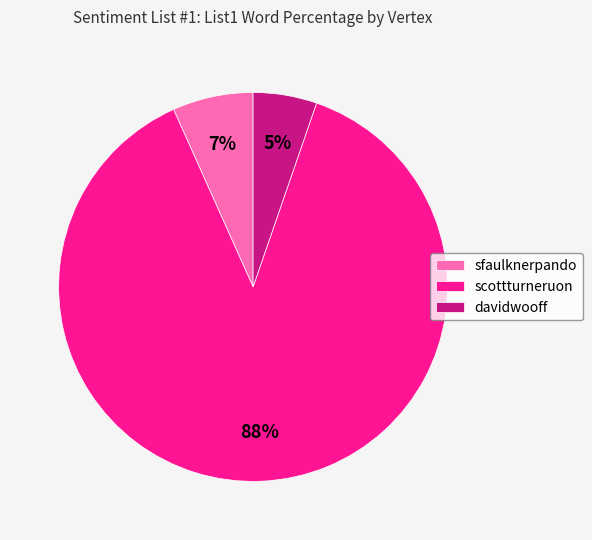

Which slice is the smallest?

davidwooff